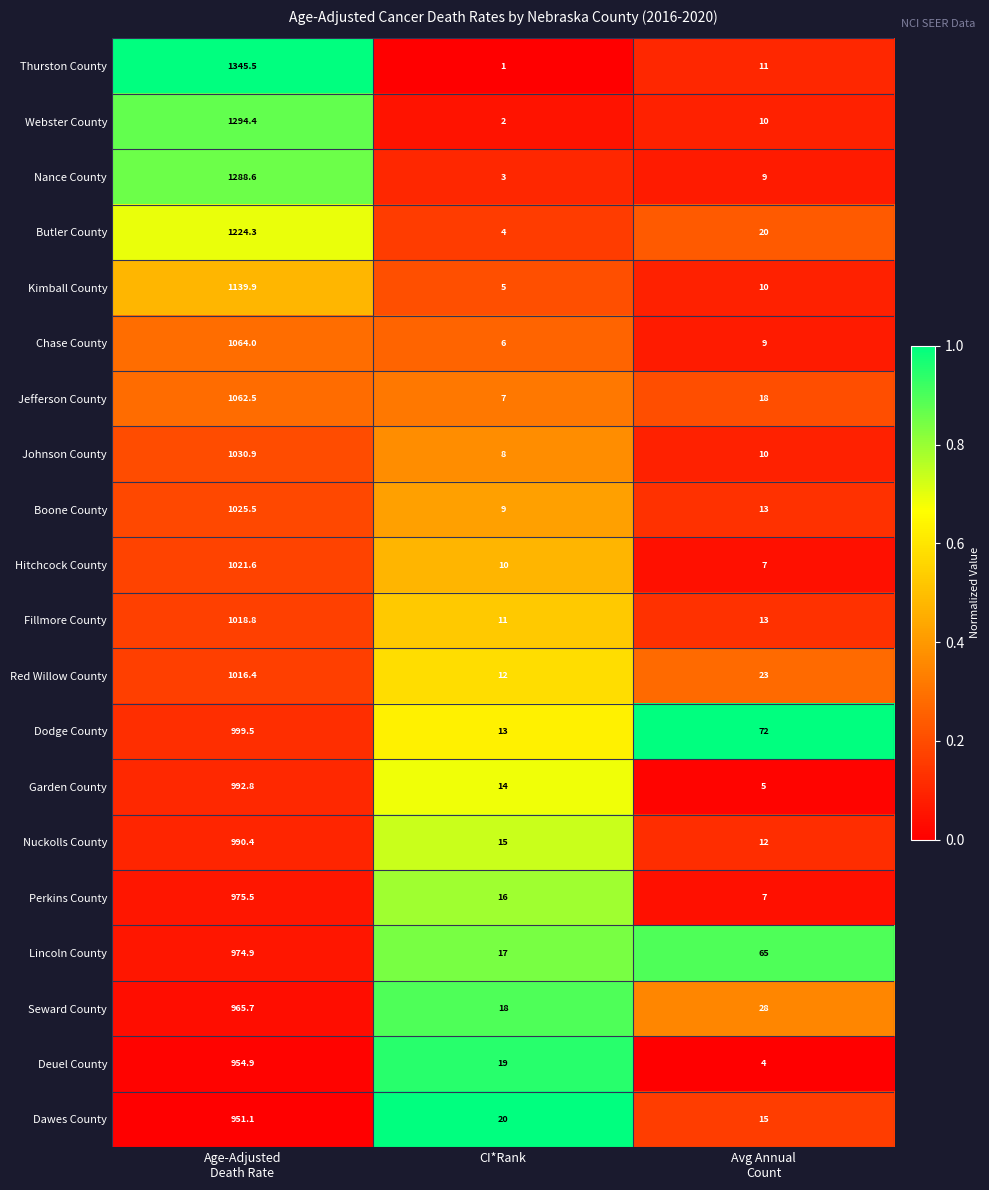

At which label does Butler County reach its minimum?

CI*Rank